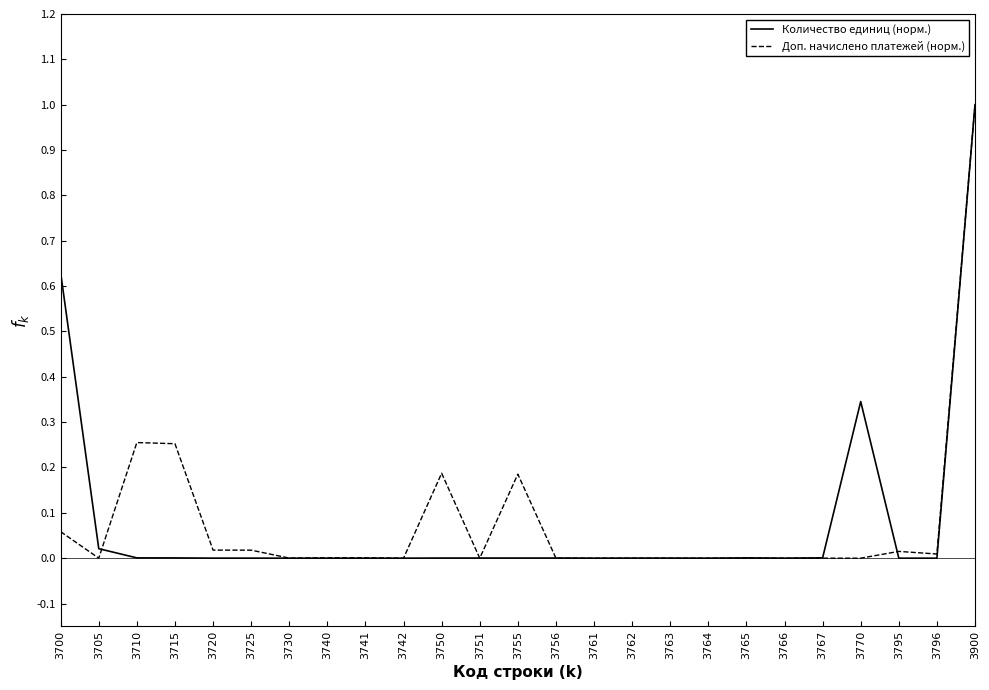

Is the value of Доп. начислено платежей (норм.) at 3700 greater than the value of Количество единиц (норм.) at 3900?

No